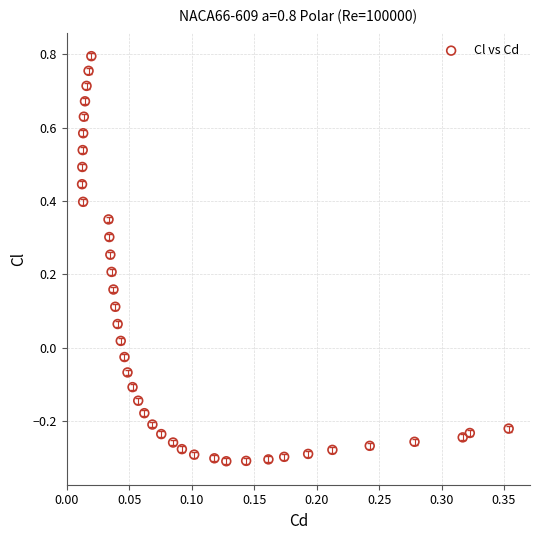

What is the range of Y values (max minus min)?

1.1